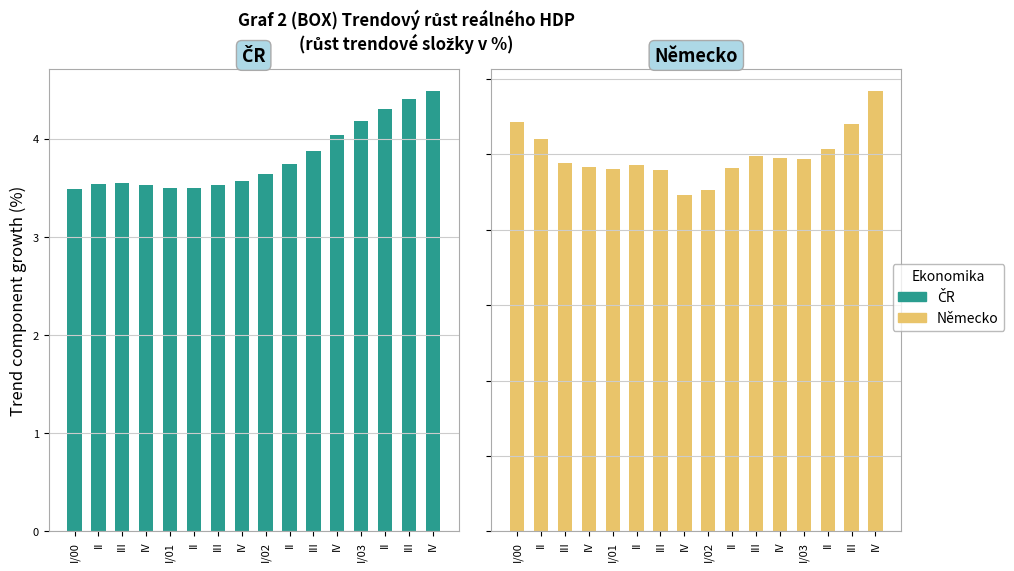

Are the bars horizontal?

No